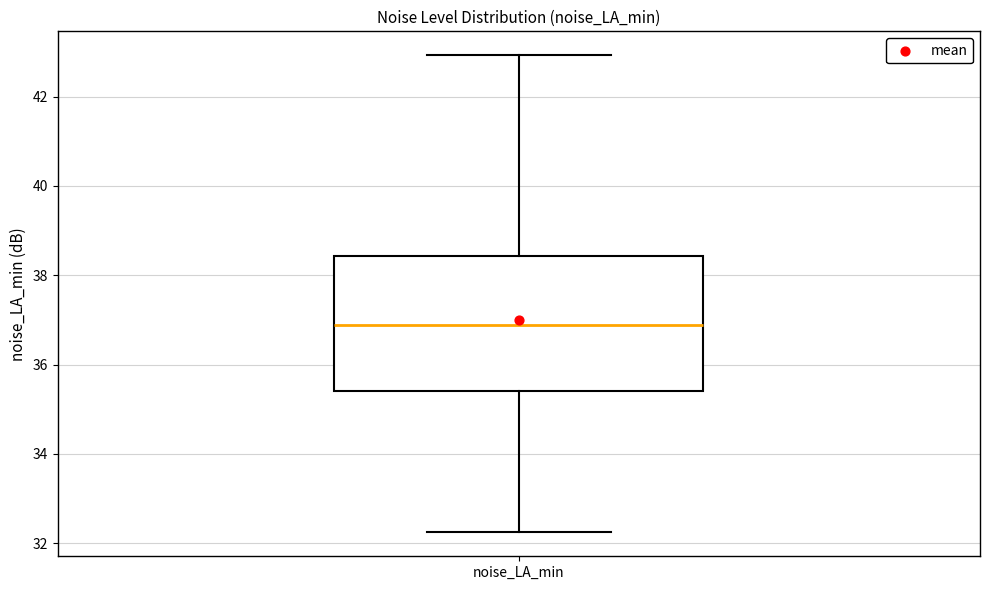

Transcribe this box plot: give where the median line is, the range the box spans, and where the two whiskers end, as read against the y-axis. The values are not printed on the chart, so give them approximately, as read against the axis.

median 36.8, box 35.4 to 38.4, whiskers 32.2 to 43.0